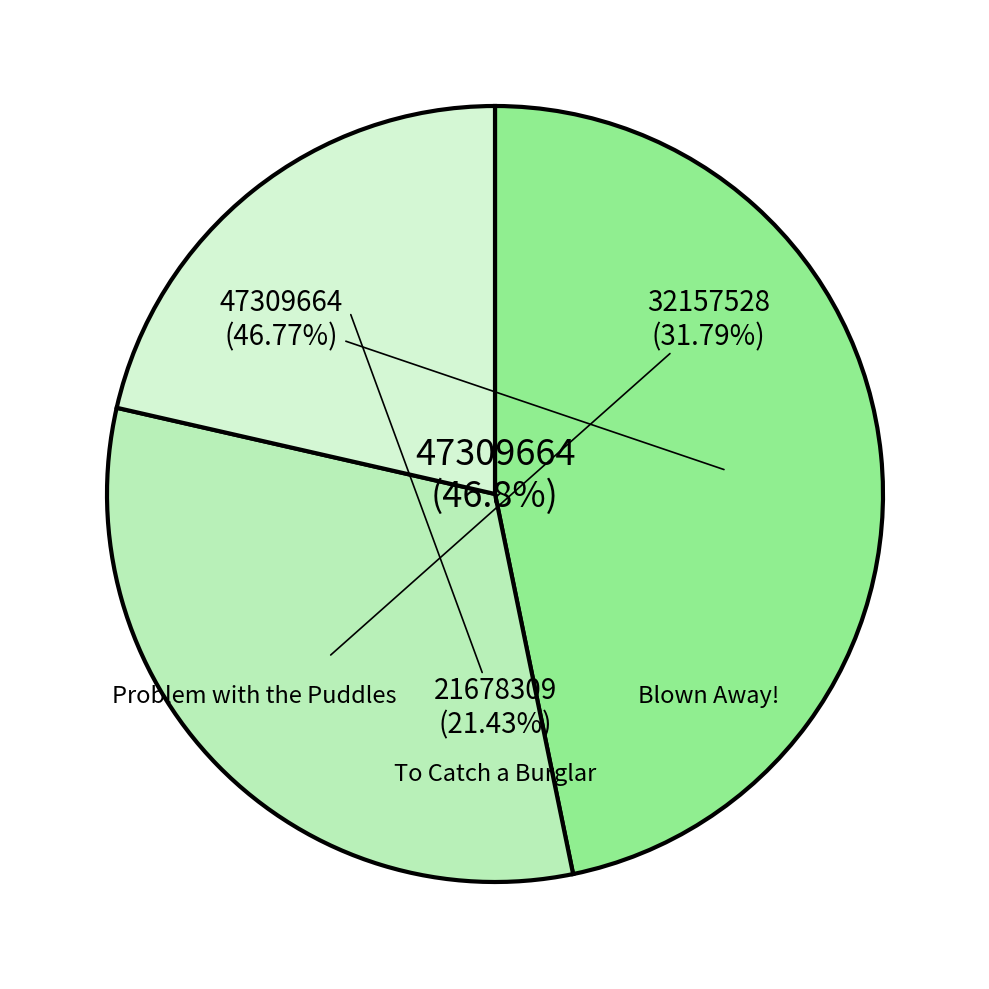

Which category has the smallest portion of the pie?

To Catch a Burglar